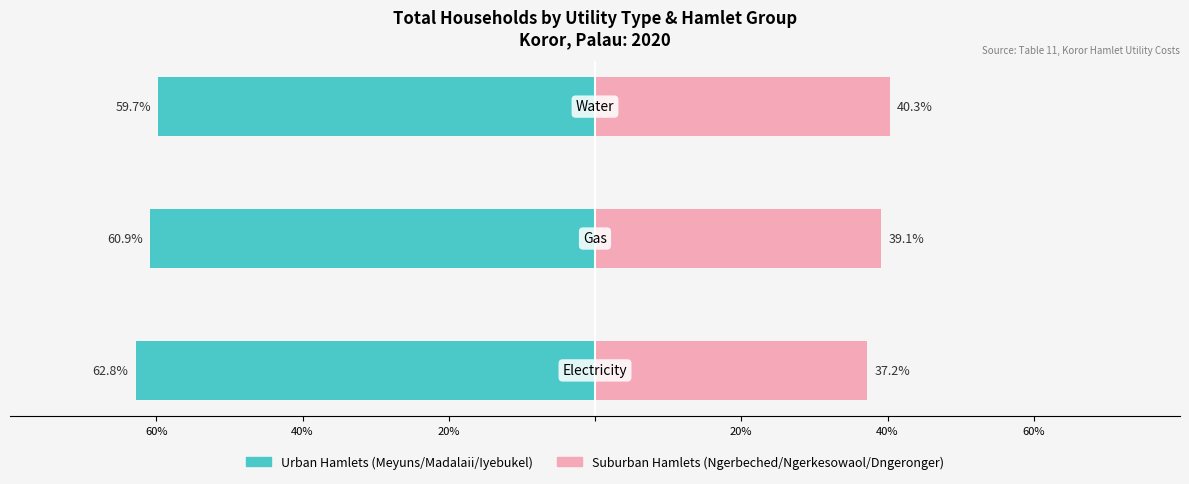

At how many categories does at least one series exceed -7?

3